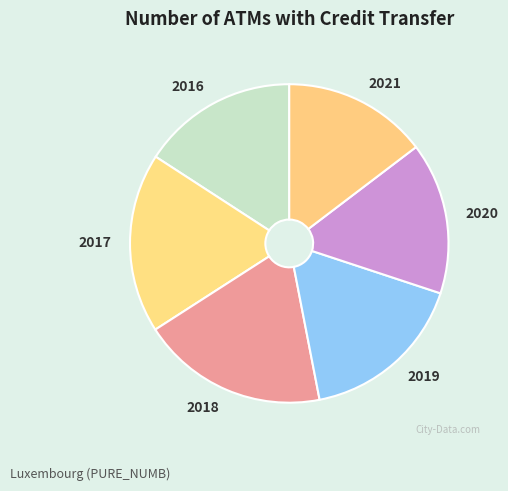

Between 2017 and 2020, which is larger?

2017